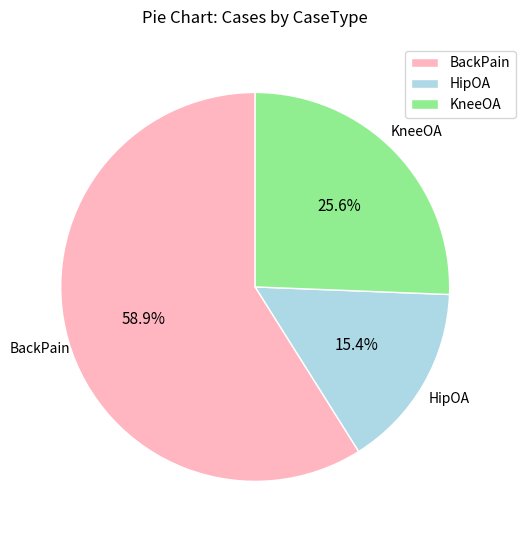

Combined, do BackPain and HipOA account for over 50%?

Yes